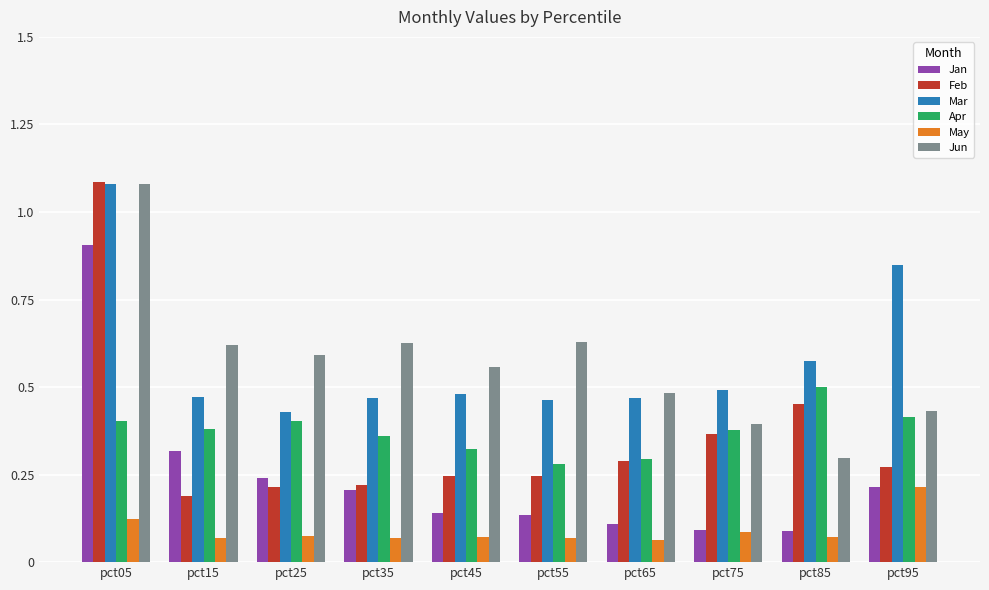

Which category has the highest value in the Jun series?

pct05